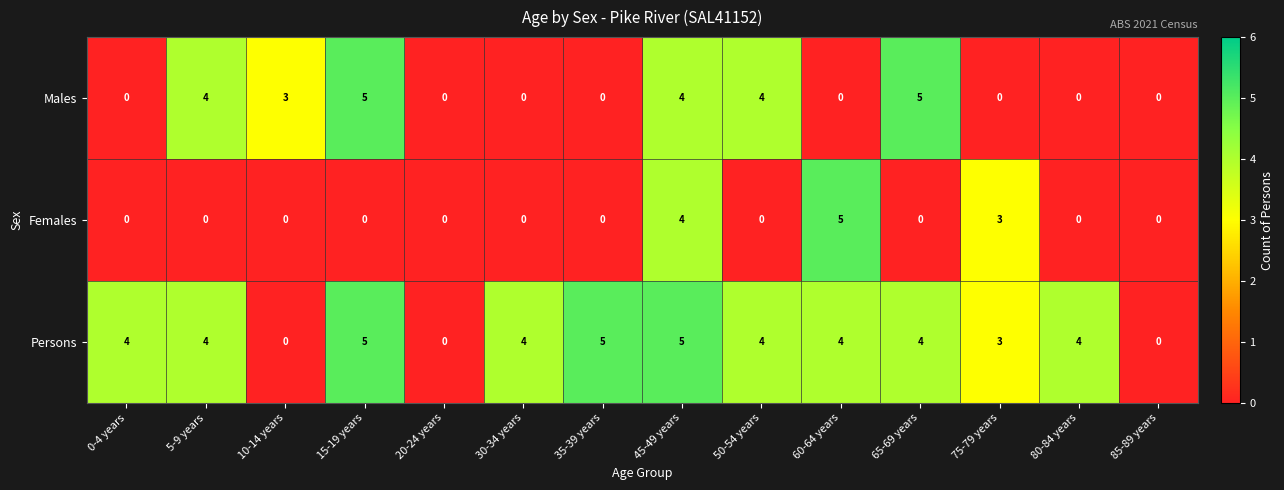

At how many categories does at least one series exceed 2?

12